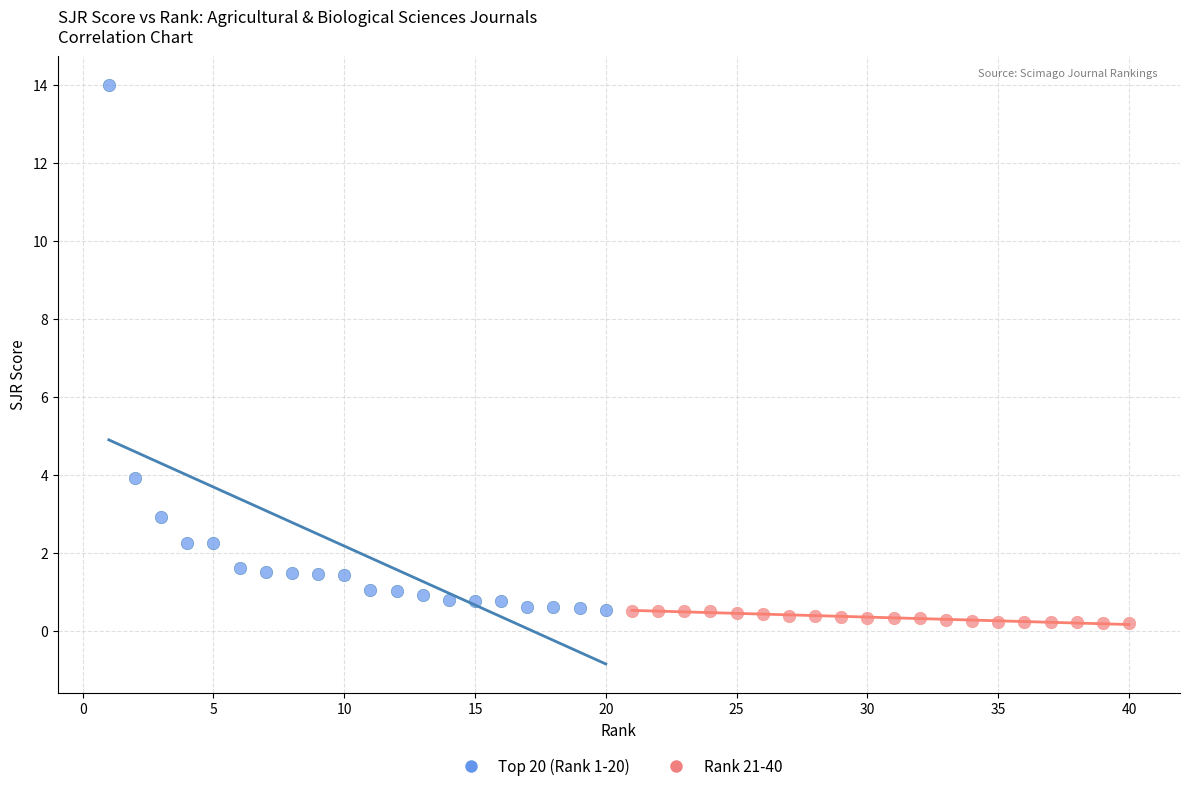

Which series has the largest Y range (max minus min)?

Top 20 (Rank 1-20)